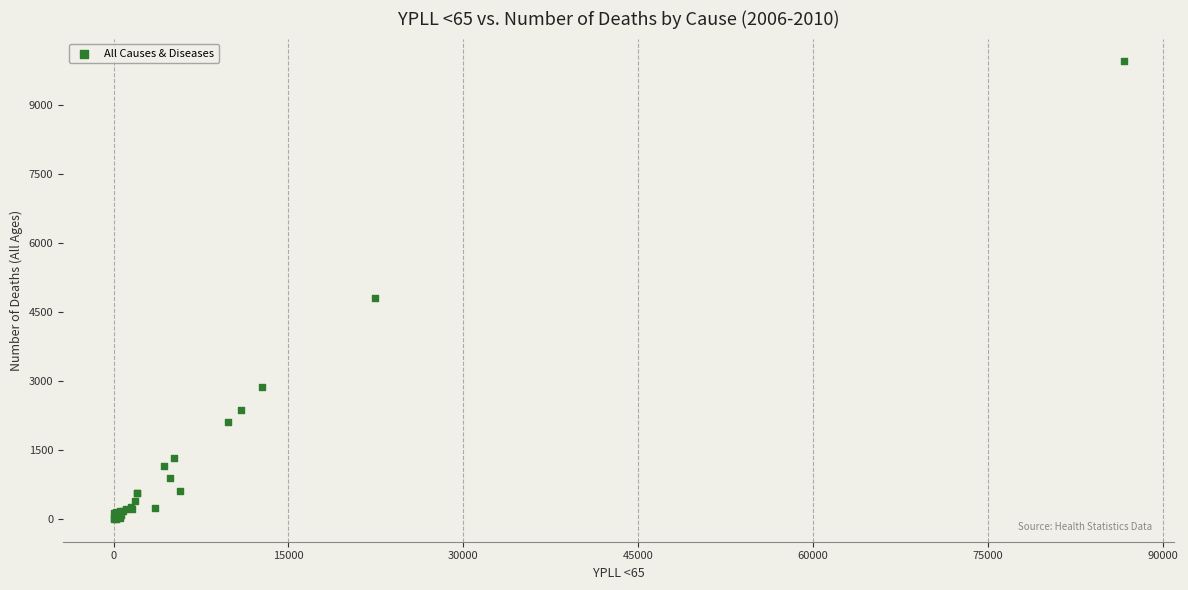

What Y value in the scatter plot is closest to 4973?

4801